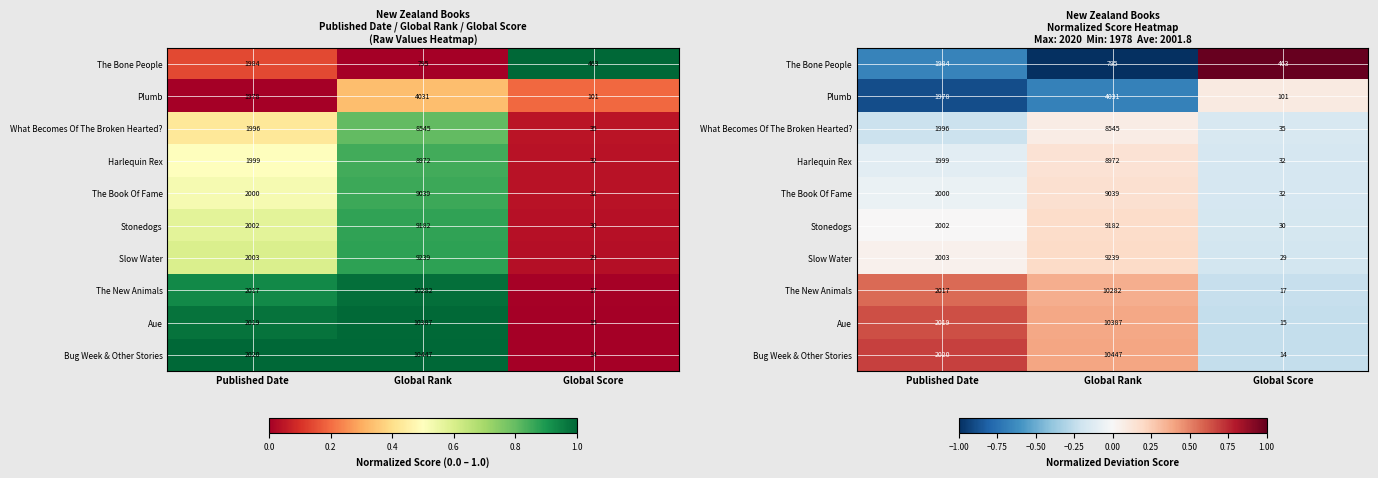

What is the approximate value of What Becomes Of The Broken Hearted? at Published Date?

-0.2